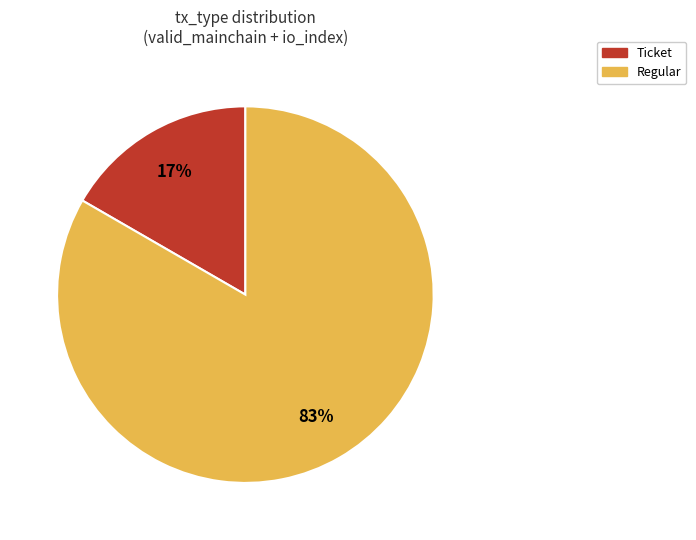

Which has a higher value, Regular or Ticket?

Regular